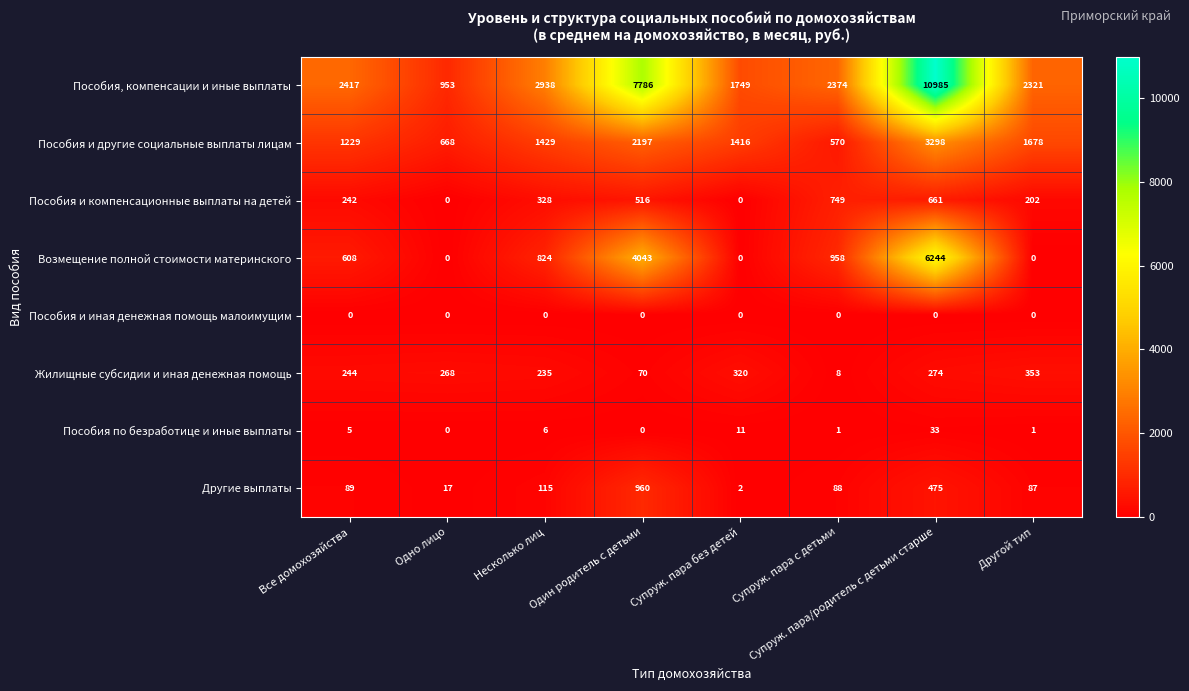

At which category is the sum across all series the highest?

Супруж. пара/родитель с детьми старше